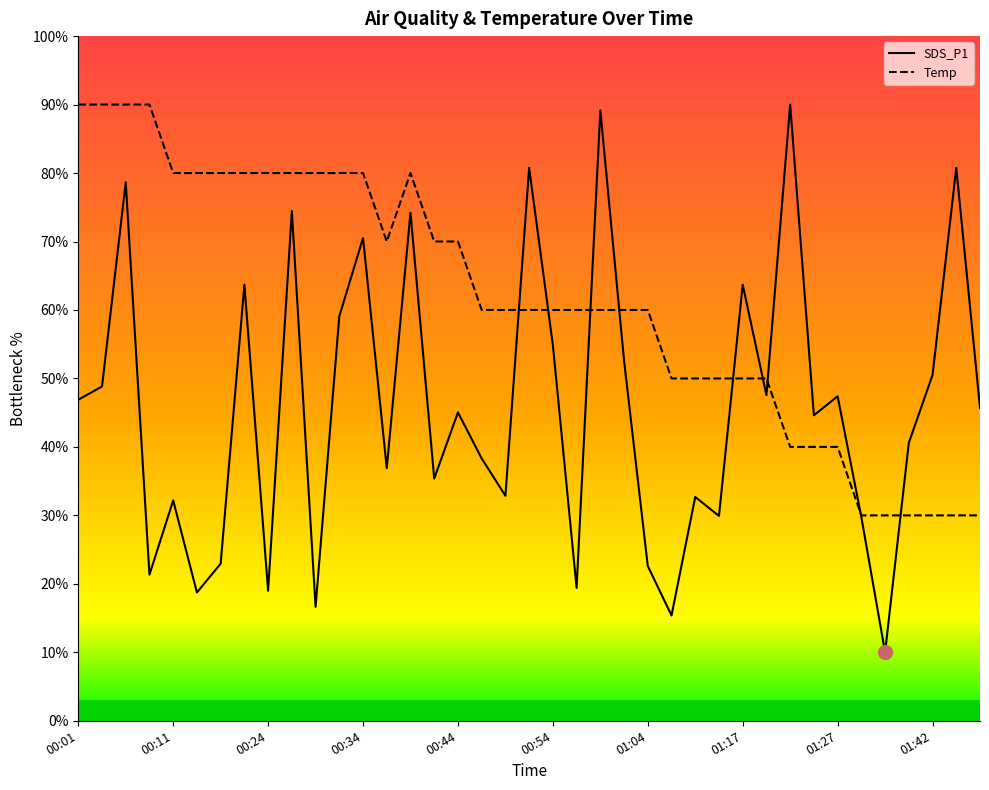

Which series has the largest total across all categories?

Temp